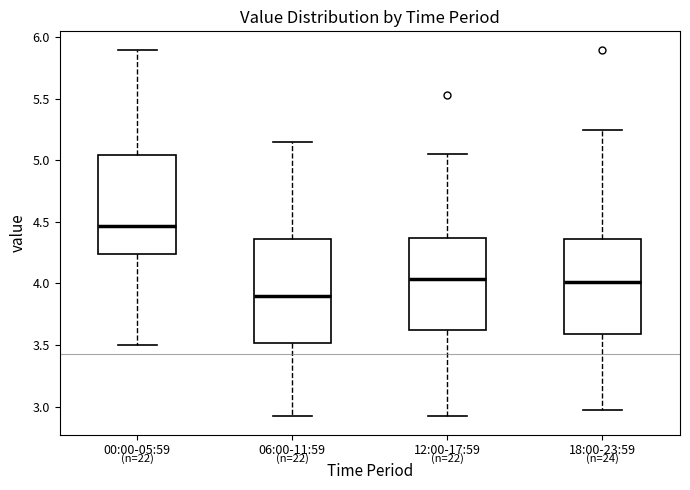

Where does the median line of the box for 12:00-17:59 sit on the y-axis? The values are not printed on the chart, so give them approximately, as read against the axis.

4.05